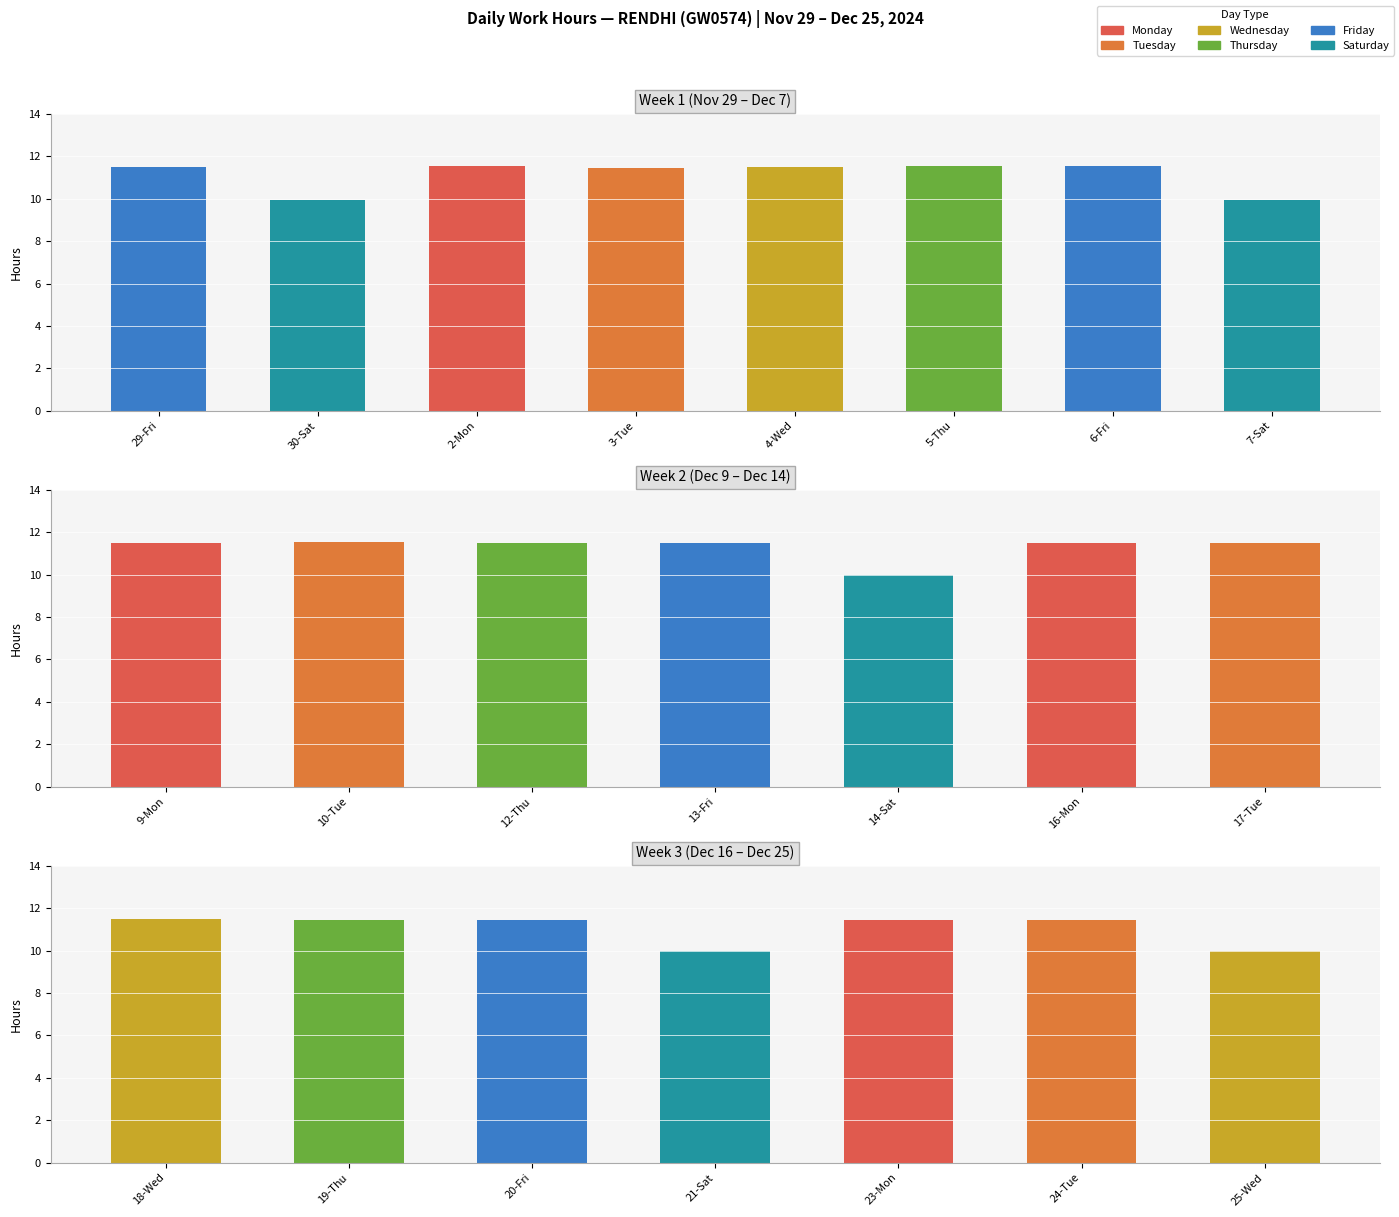

What is the smallest value displayed?

10.0